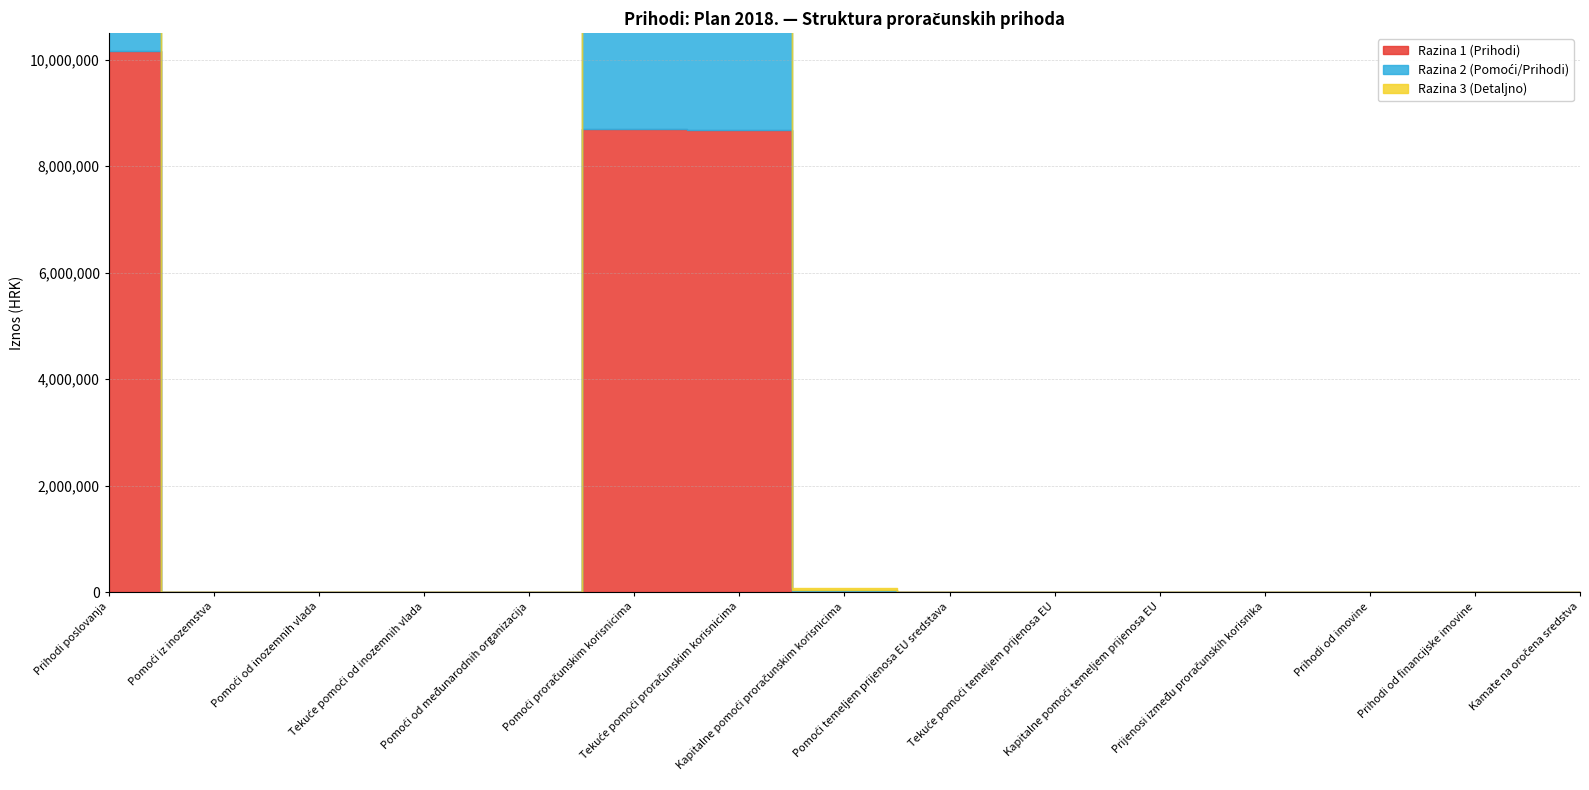

What is the difference between the maximum and second lowest values in the Razina 2 (Pomoći/Prihodi) series?

10172773